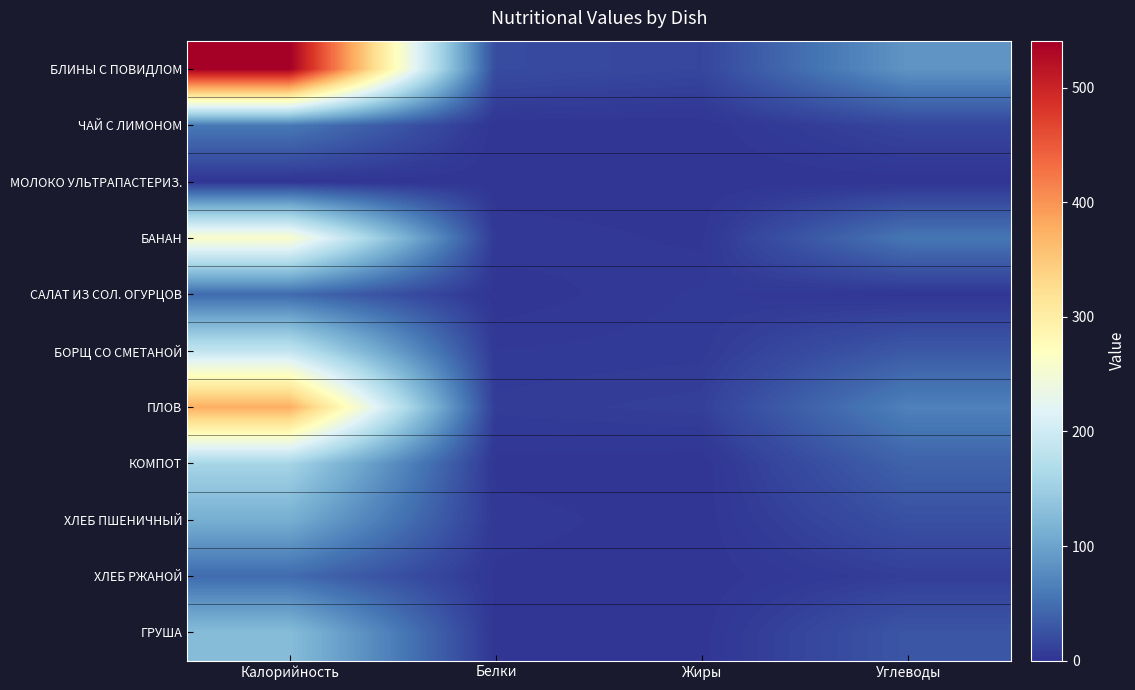

Which series changed the most between Белки and Жиры?

БЛИНЫ С ПОВИДЛОМ